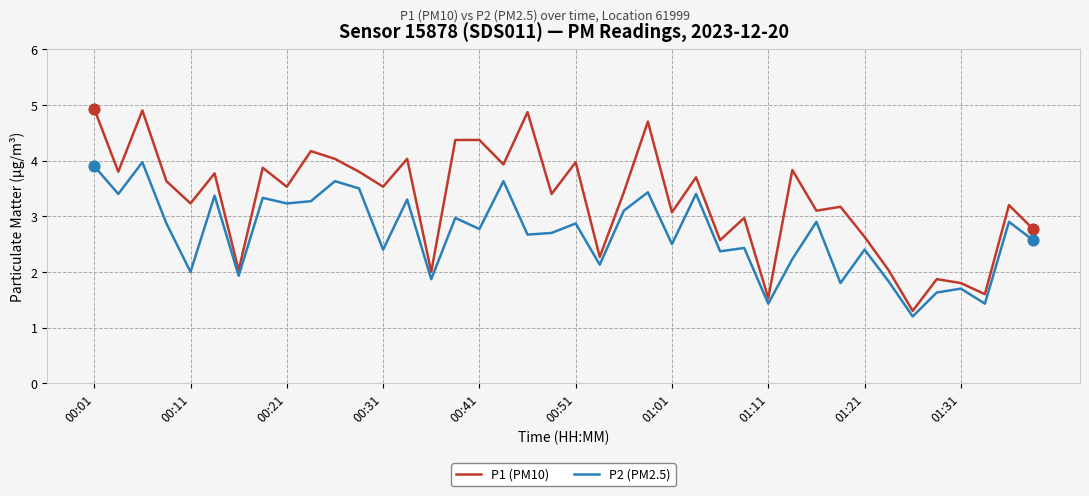

Which series has the largest range (max minus min)?

P1 (PM10)